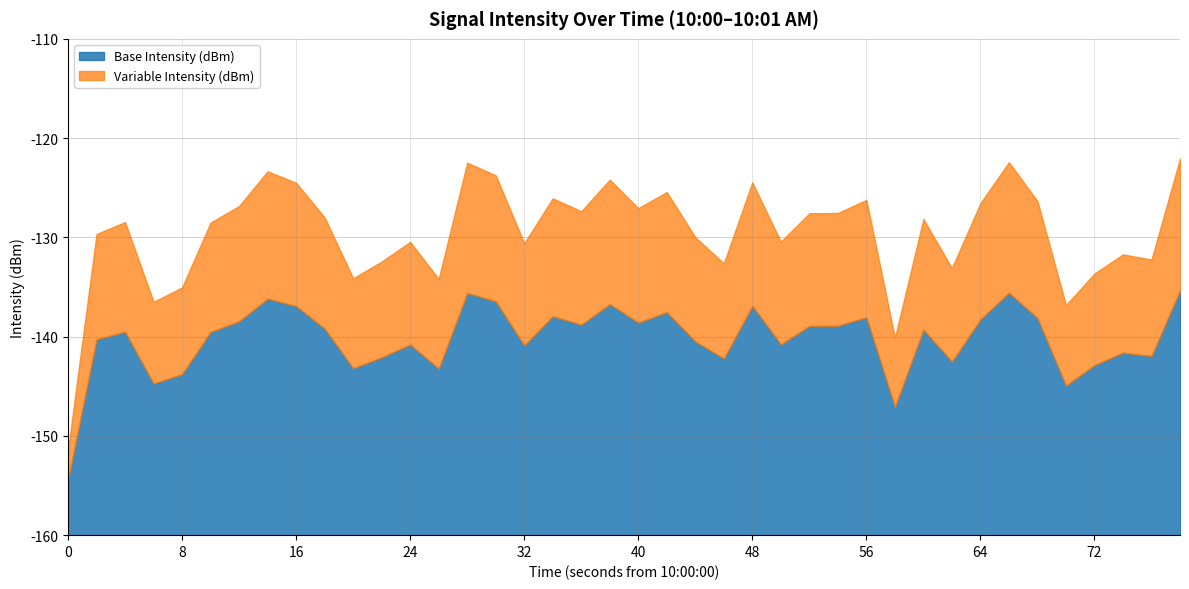

Count the number of data series in this chart.

1